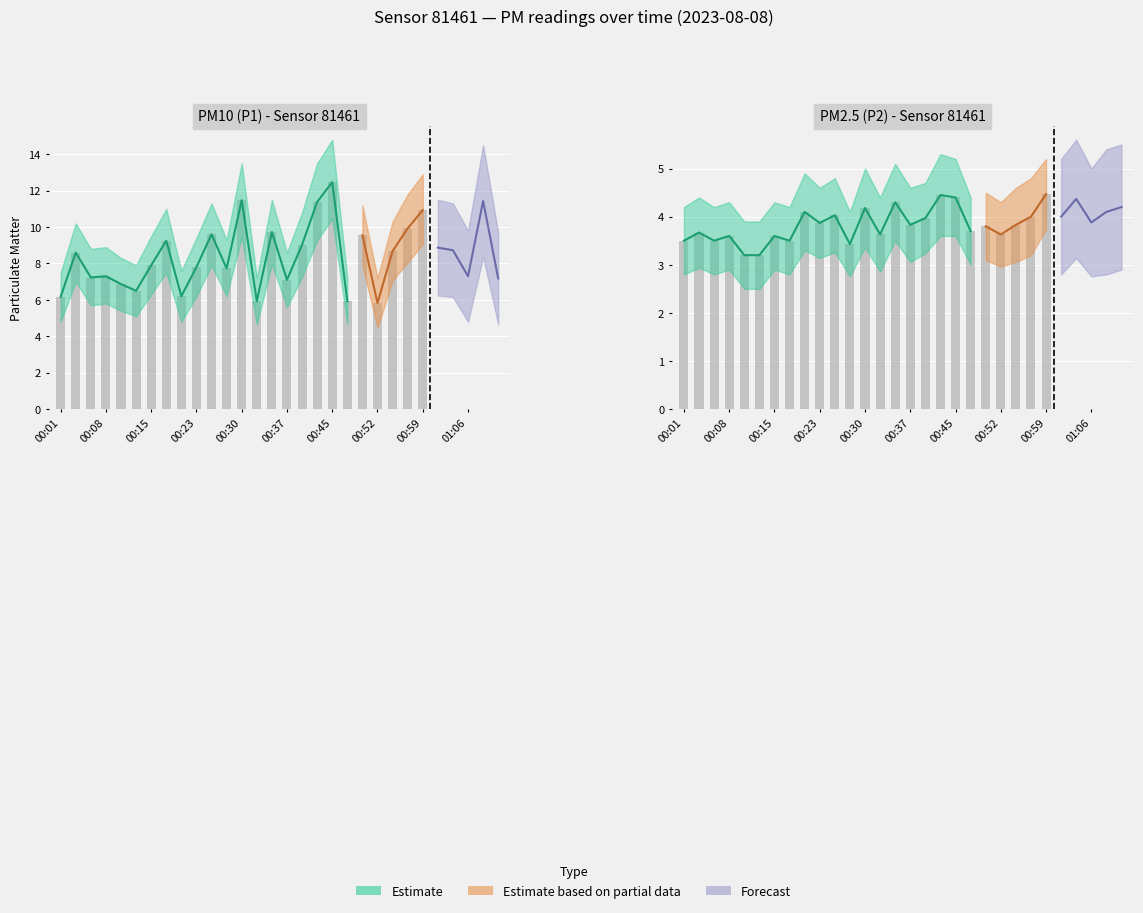

Which series changed the most between 00:11 and 00:28?

P1